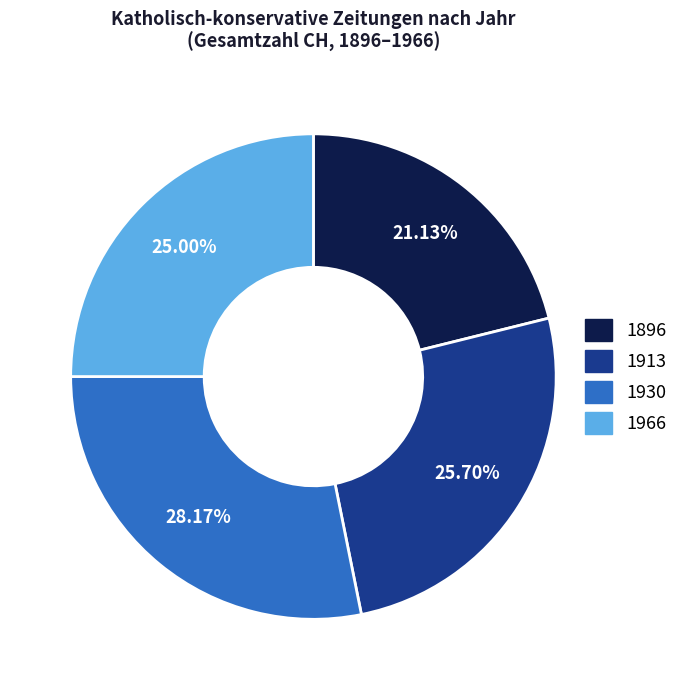

How much of the chart is everything except 1966?

75.0%